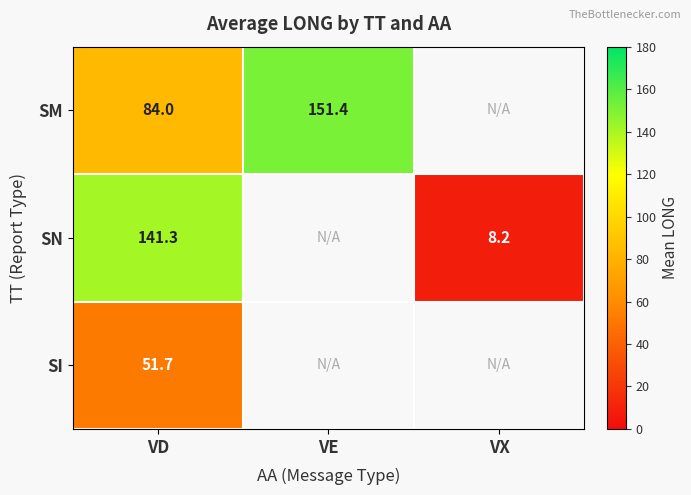

How many distinct data groups are displayed?

3